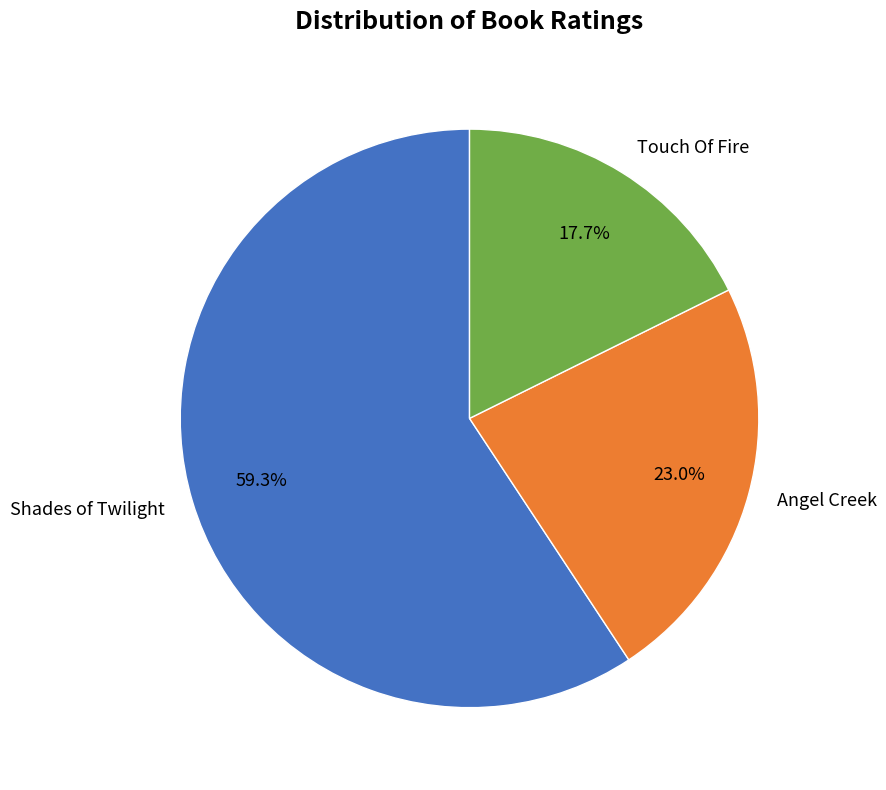

Which category has the smallest portion of the pie?

Touch Of Fire